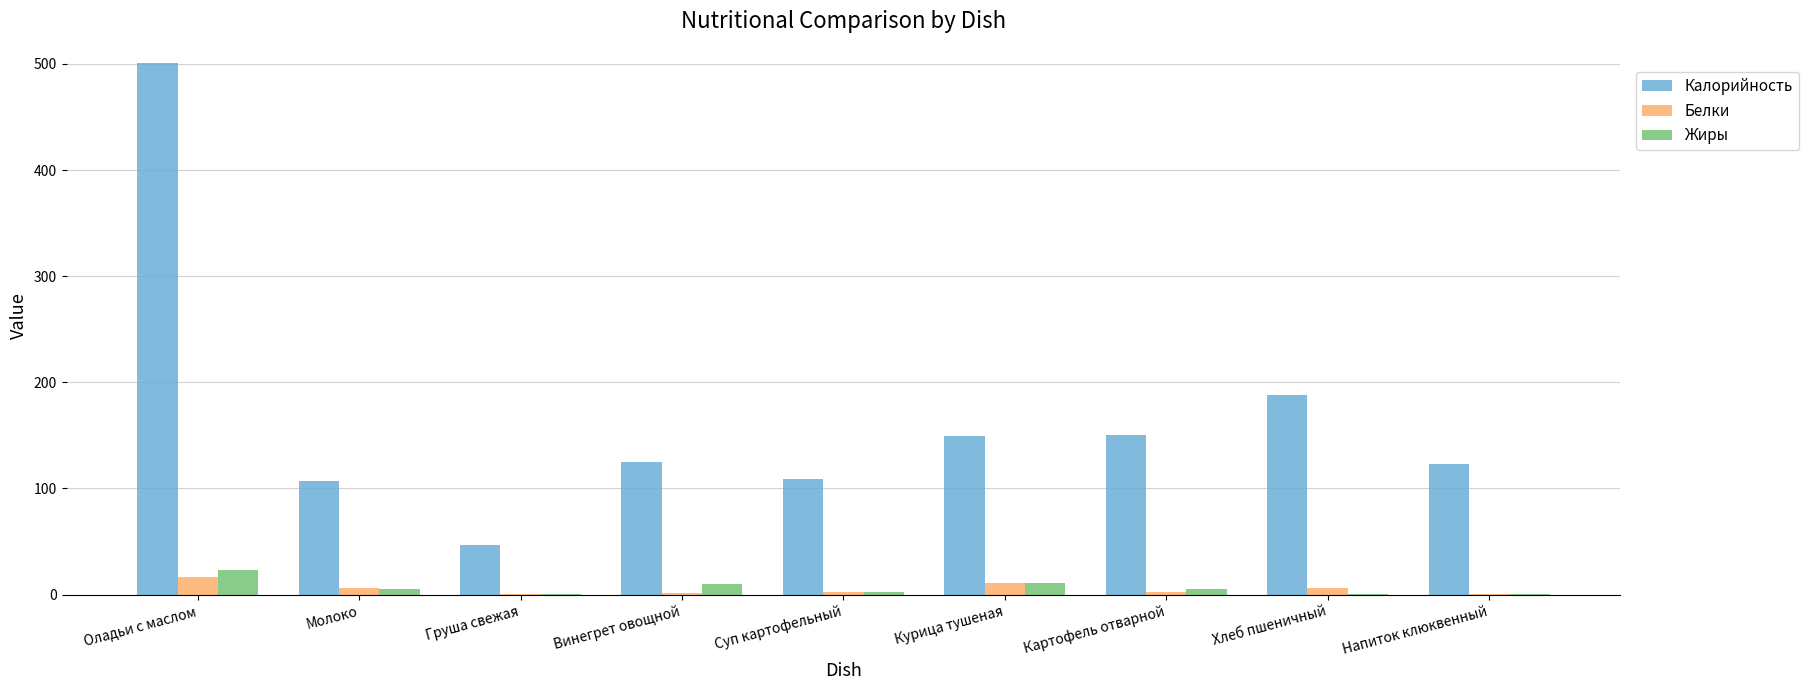

How many categories are shown in the chart?

9